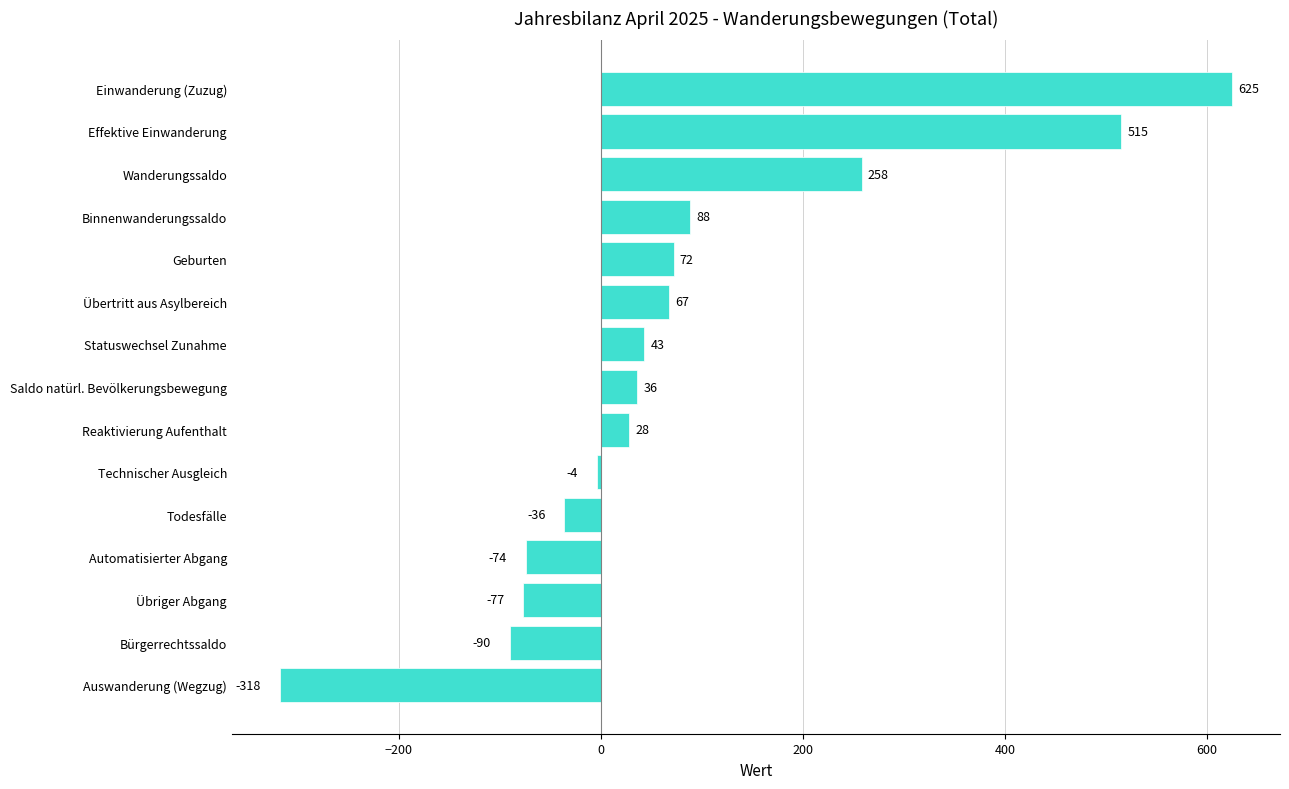

What is the difference between the values at Auswanderung (Wegzug) and Bürgerrechtssaldo?

228